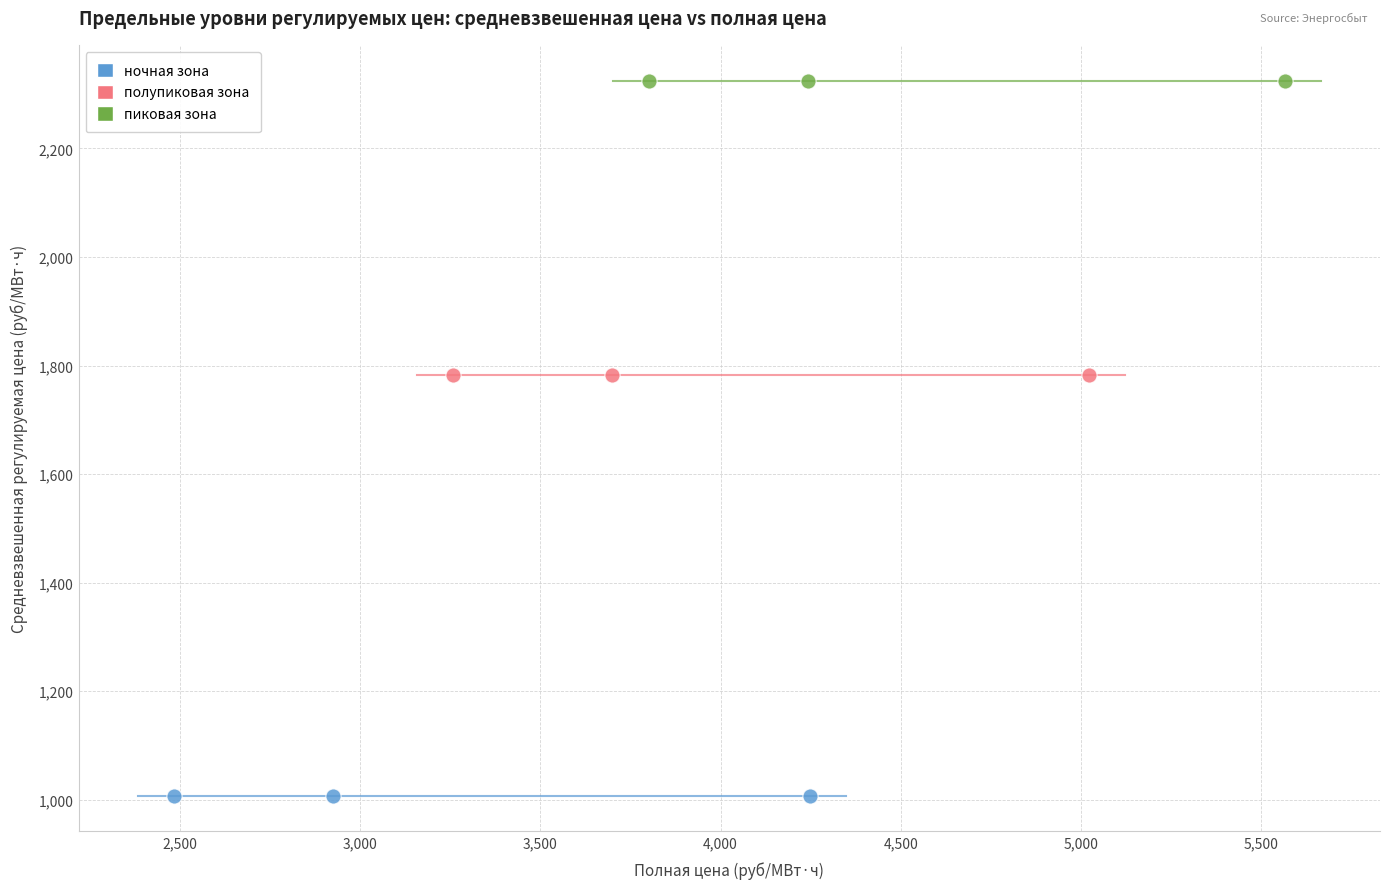

What are all the series names shown in the legend?

ночная зона, полупиковая зона, пиковая зона